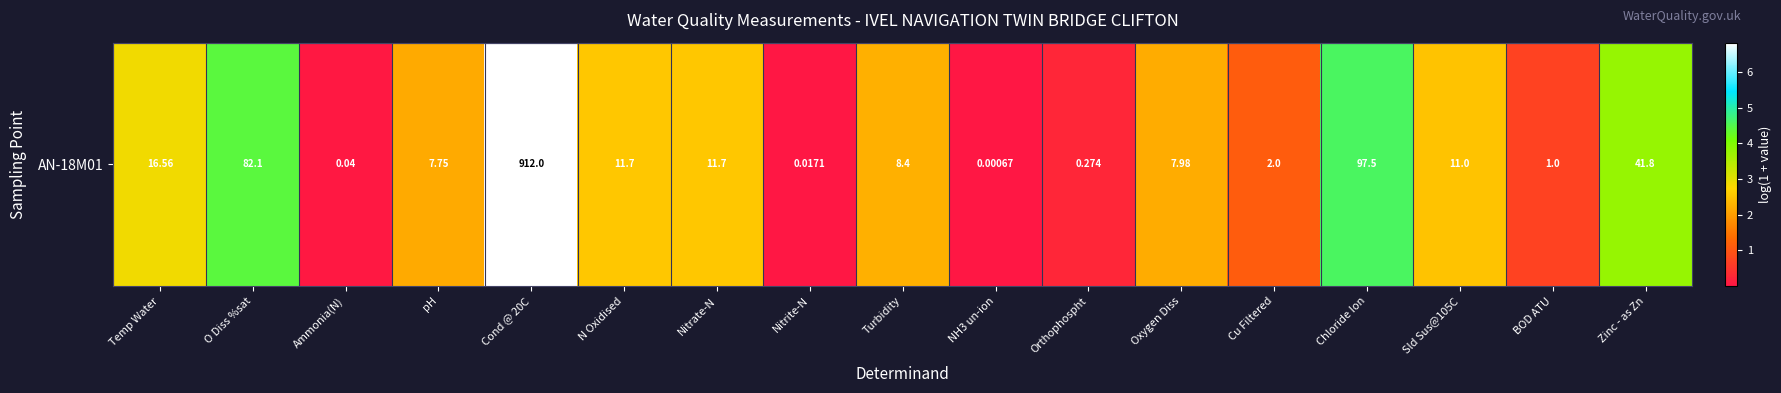

Which has a higher value, Chloride Ion or Cond @ 20C?

Cond @ 20C